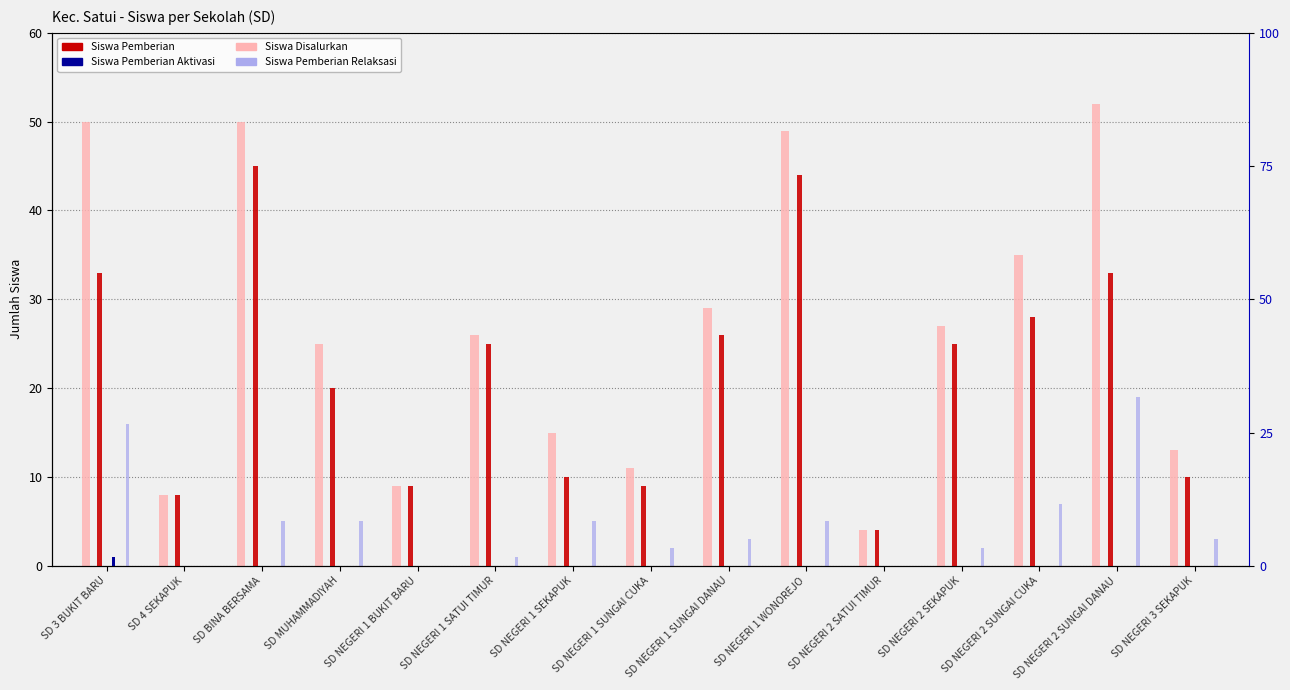

At which category does the chart reach its minimum across all series?

SD 4 SEKAPUK